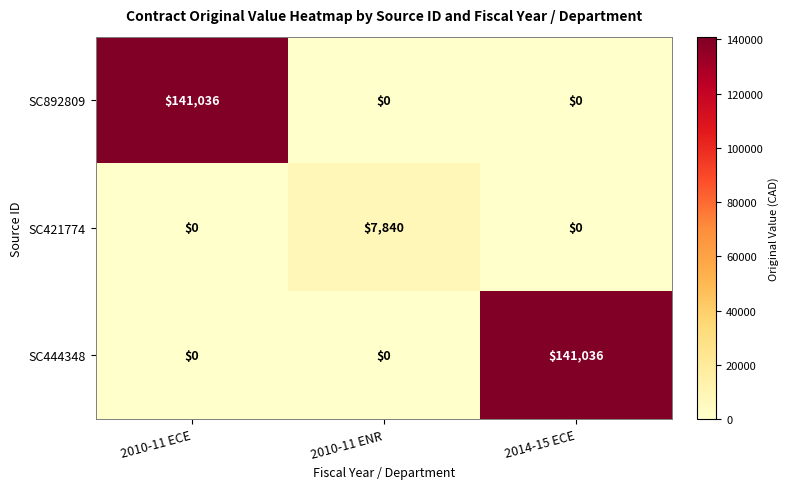

What is the maximum value shown in the chart?

141036